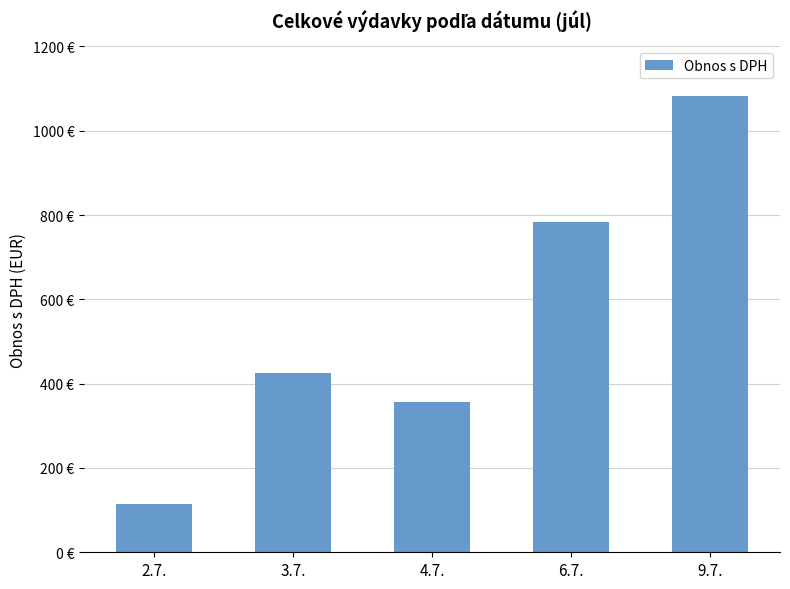

Does the chart contain any negative values?

No